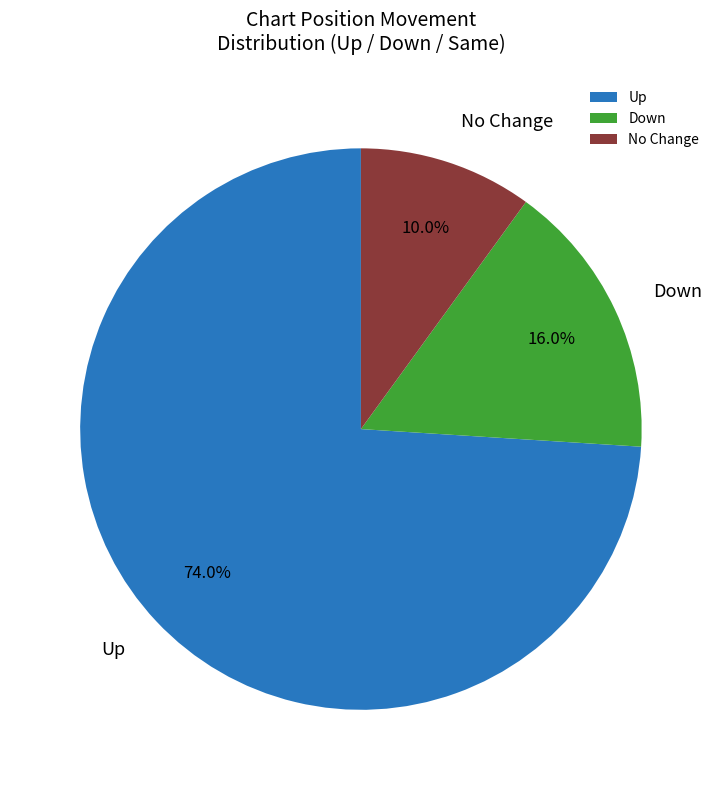

How much of the chart is everything except Up?

26.0%